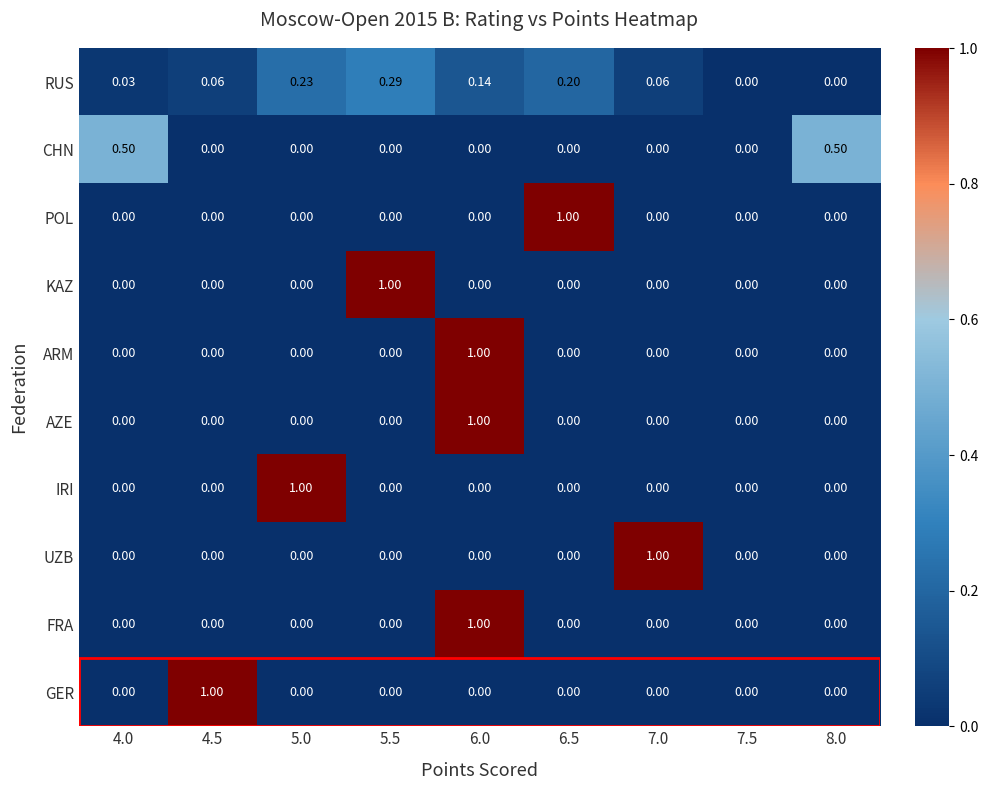

Which series has the largest total across all categories?

RUS